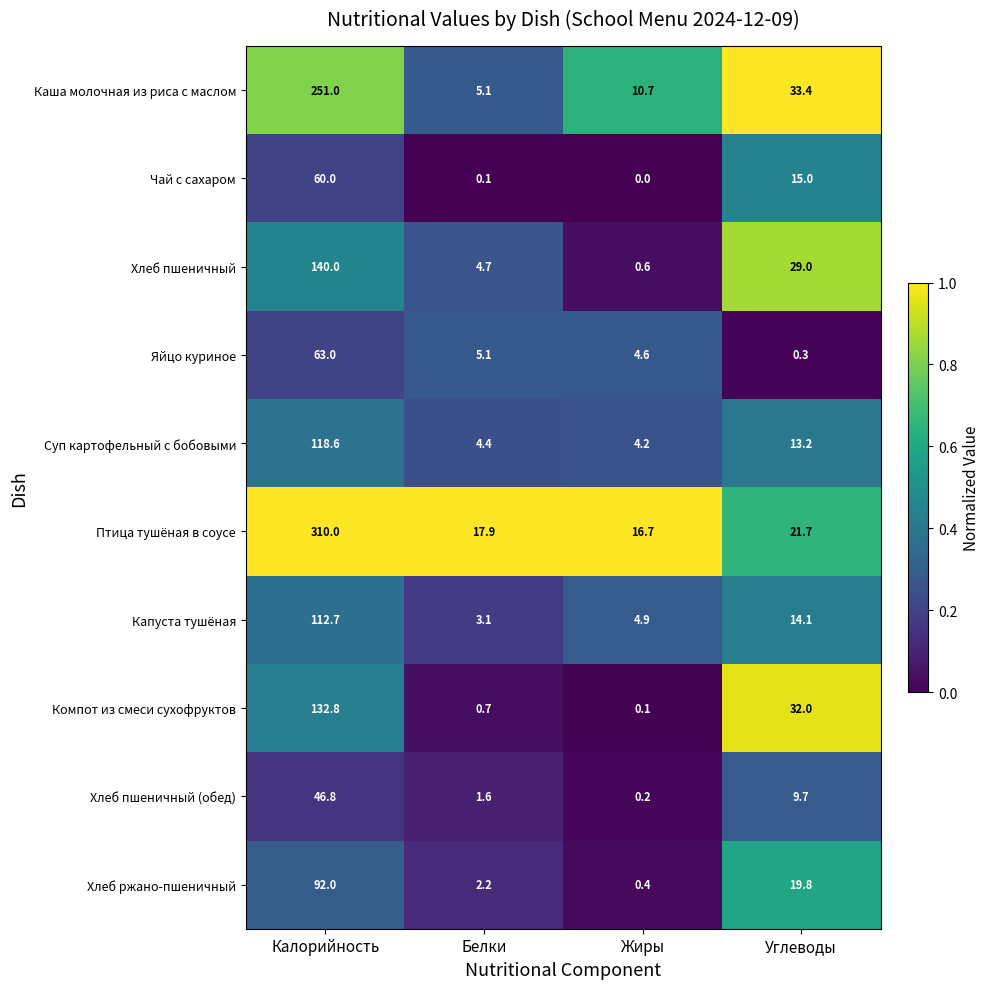

At which label is Чай с сахаром closest to 30?

Углеводы